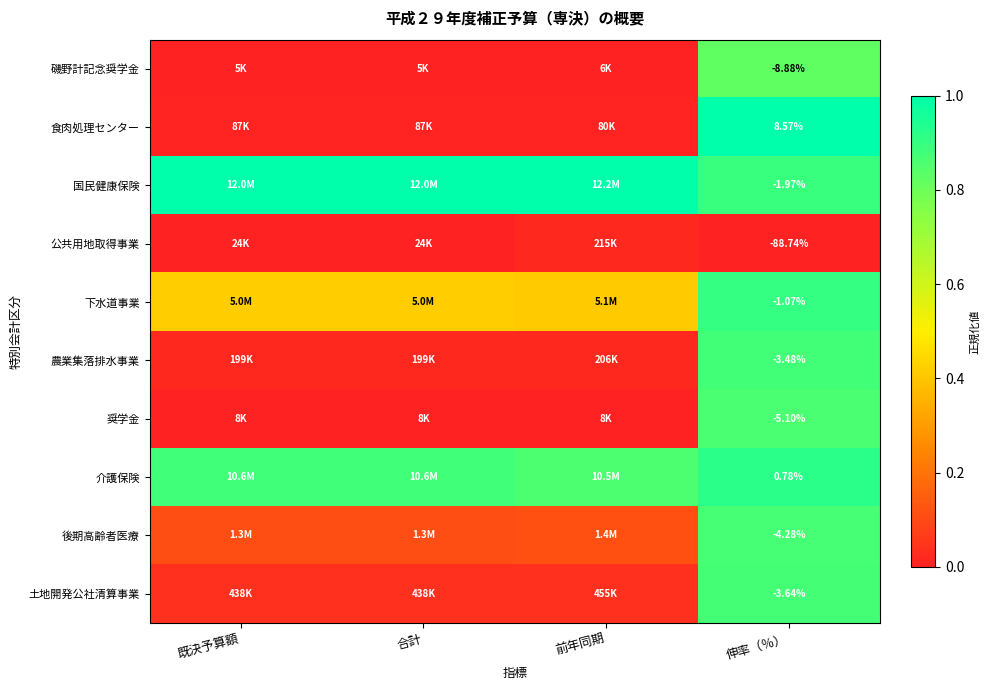

Rank the series at 伸率（％） from lowest to highest value.

公共用地取得事業, 磯野計記念奨学金, 奨学金, 後期高齢者医療, 土地開発公社清算事業, 農業集落排水事業, 国民健康保険, 下水道事業, 介護保険, 食肉処理センター